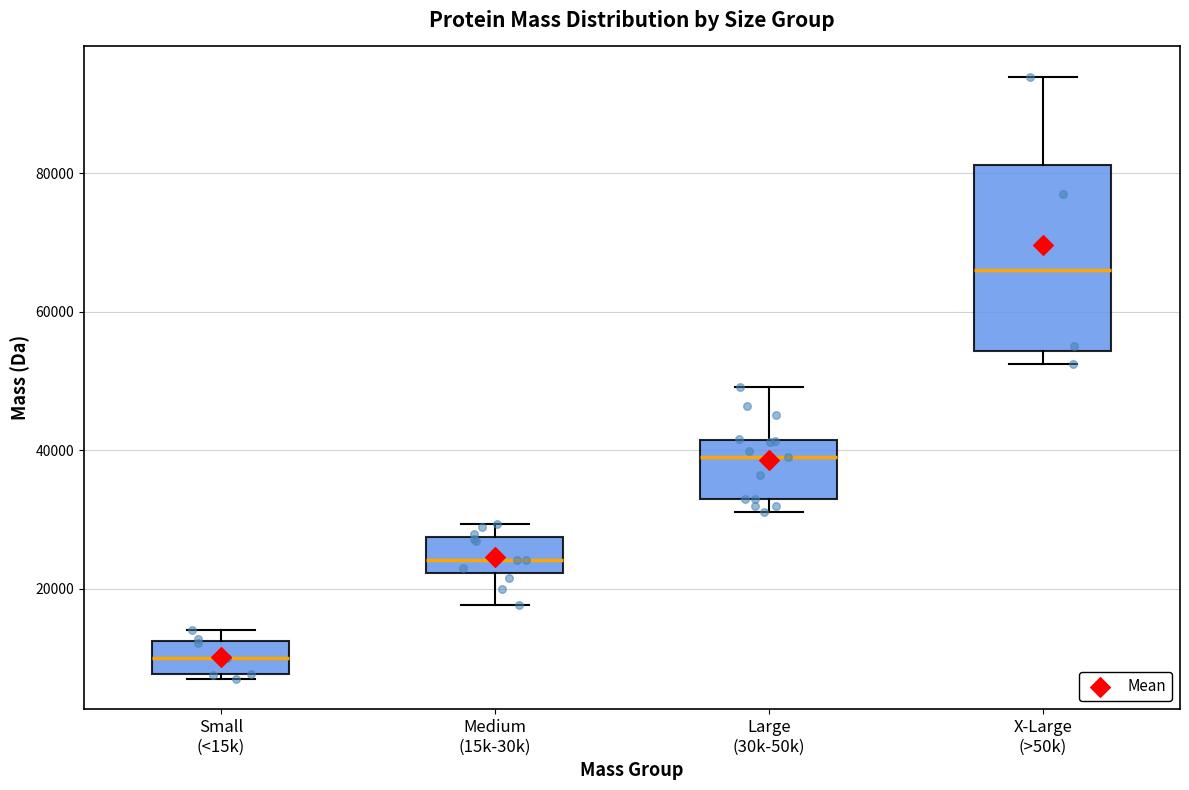

Which box has the lowest median line?

Small (<15k)